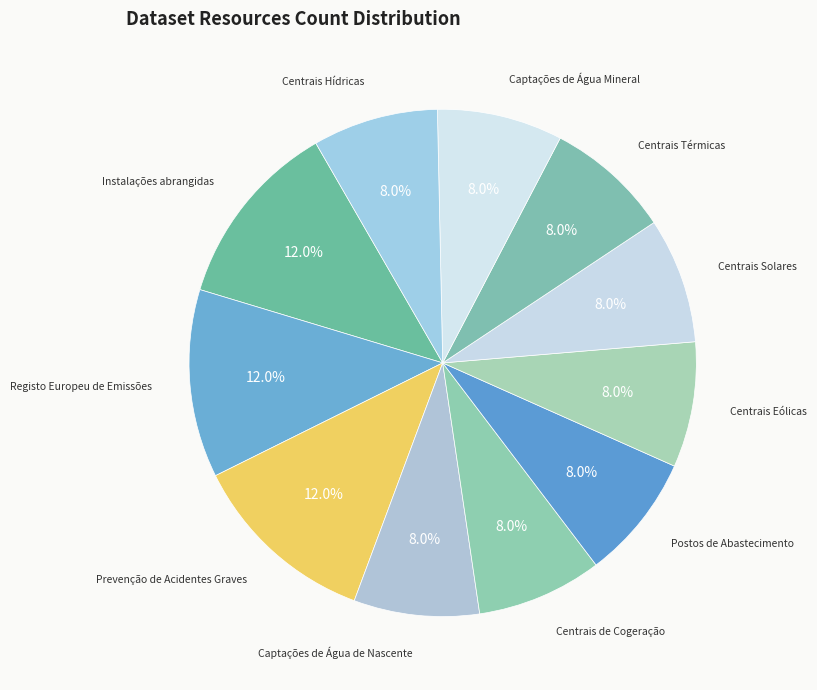

Count the number of slices in the pie.

11